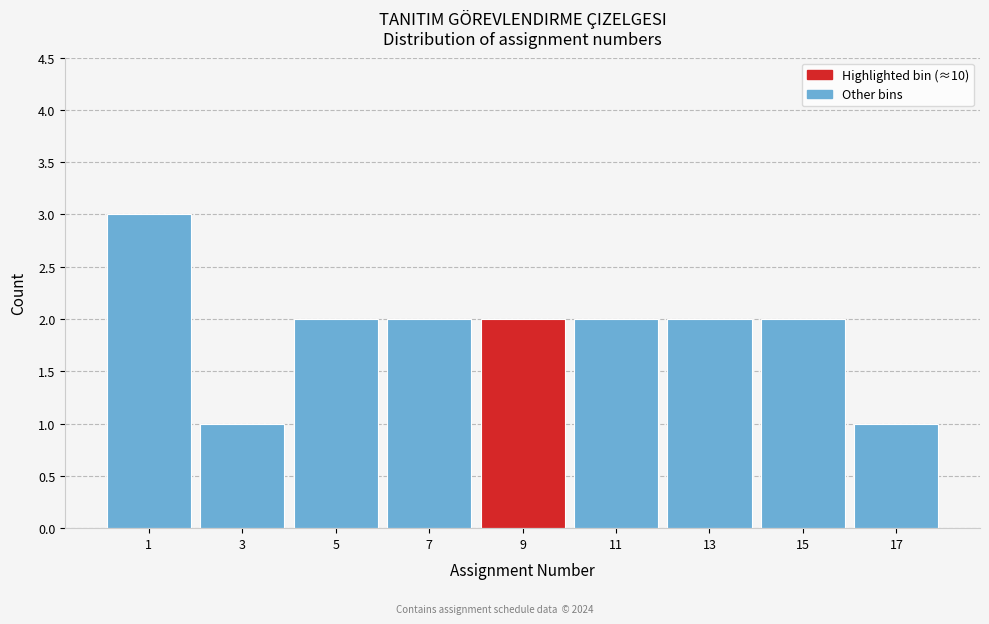

Reading right to left, list all the values displayed in this chart.

1	2	2	2	2	2	2	1	3